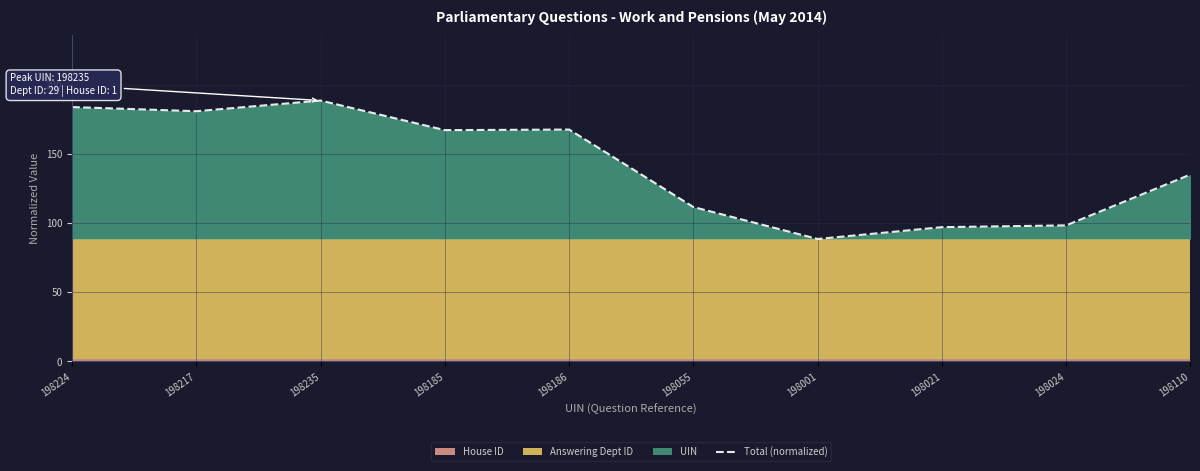

Reading left to right, transcribe all the data shown in this chart.

183.8	180.8	188.5	167.1	167.6	111.6	88.5	97.0	98.3	135.1